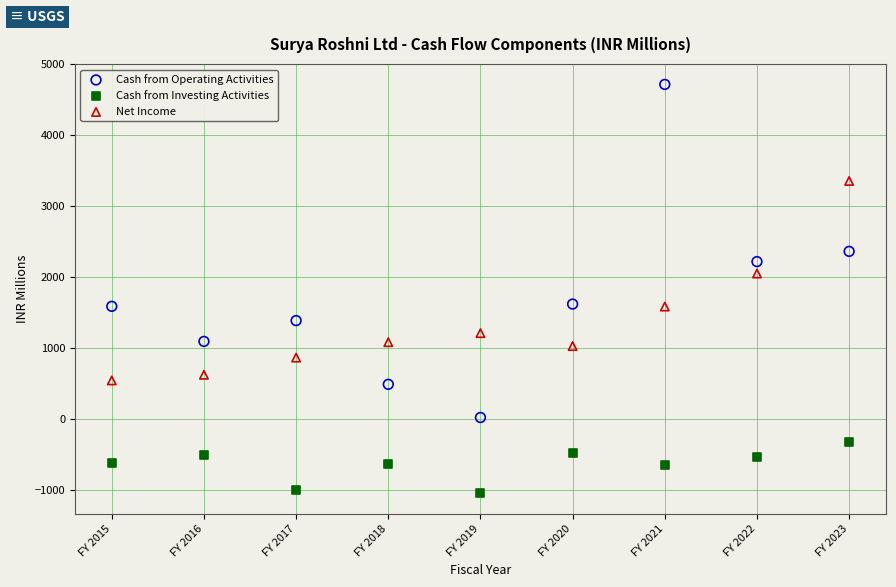

What are all the series names shown in the legend?

Cash from Operating Activities, Cash from Investing Activities, Net Income